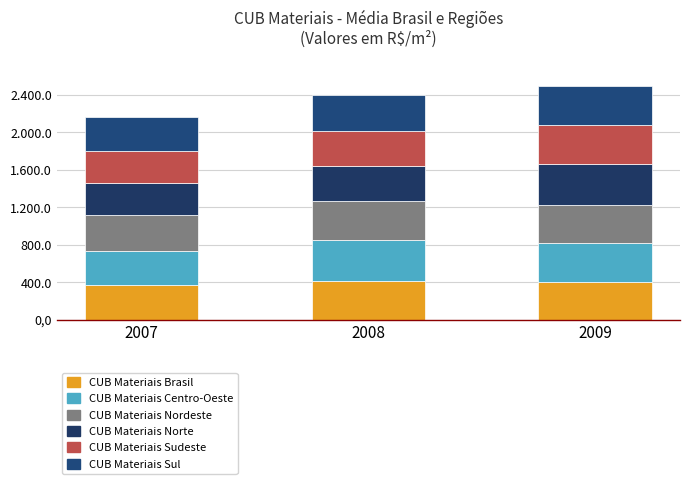

True or false: CUB Materiais Norte has a value of 432.8 at 2009.

True